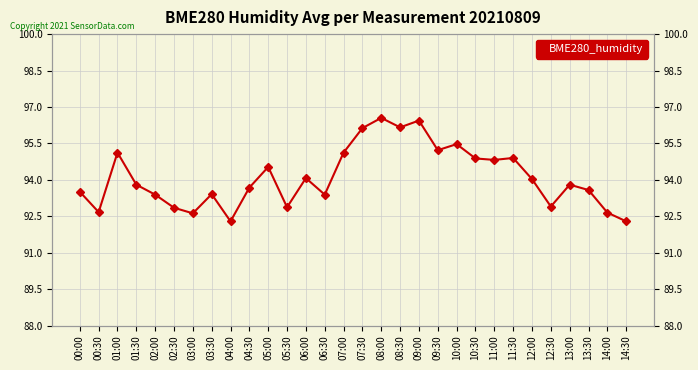

Count the number of categories in the chart.

30